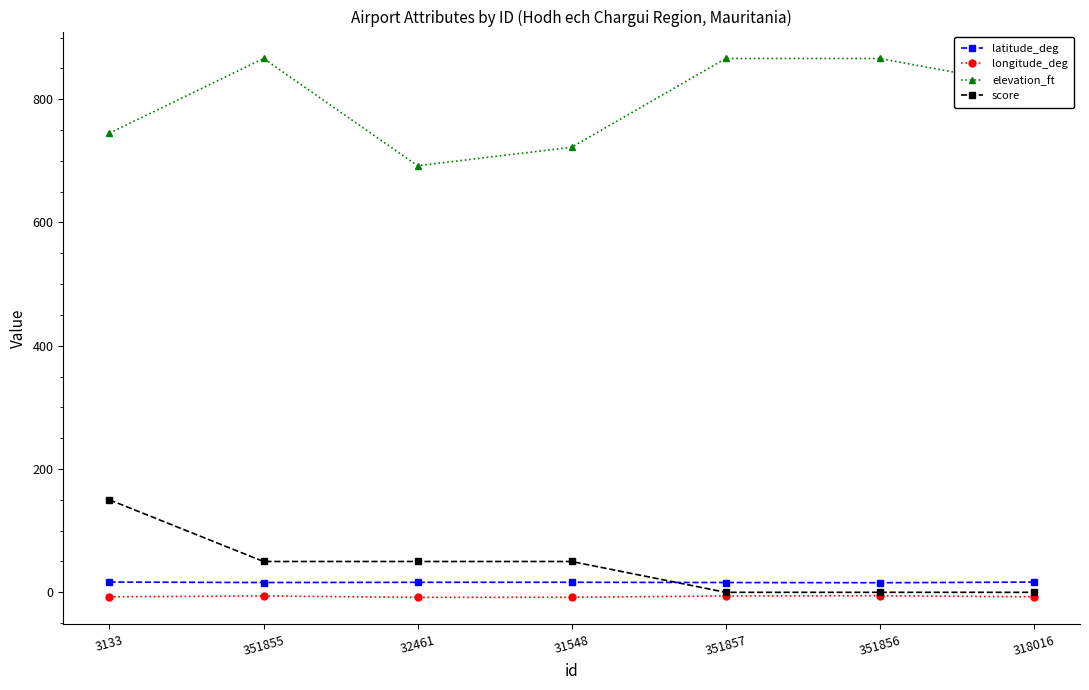

True or false: score has more than 2 points higher than both neighbors.

False